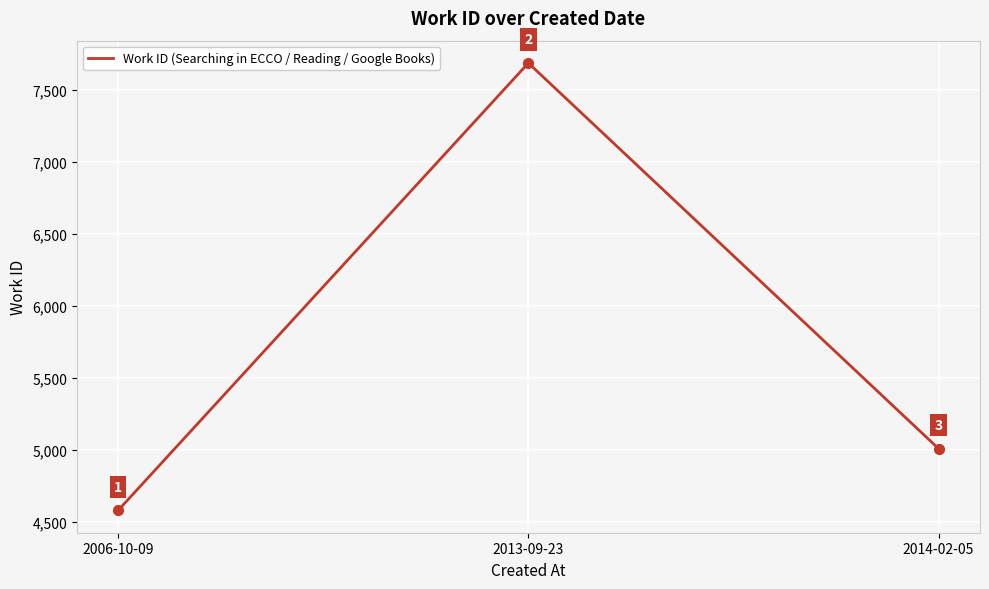

Approximately how many times larger is the value at 2014-02-05 compared to 2013-09-23?

0.7